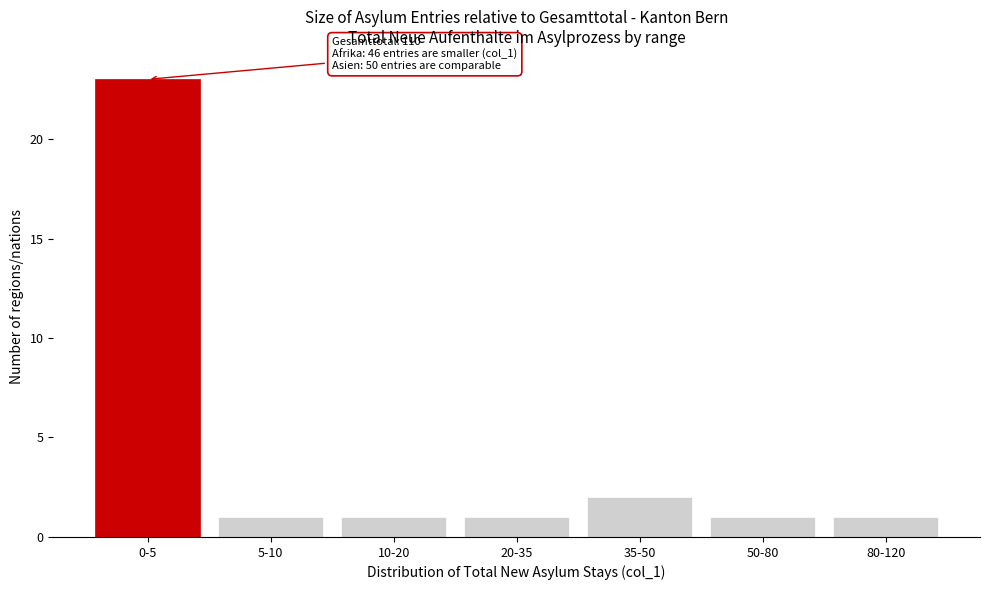

Reading right to left, transcribe all the data shown in this chart.

1	1	2	1	1	1	23